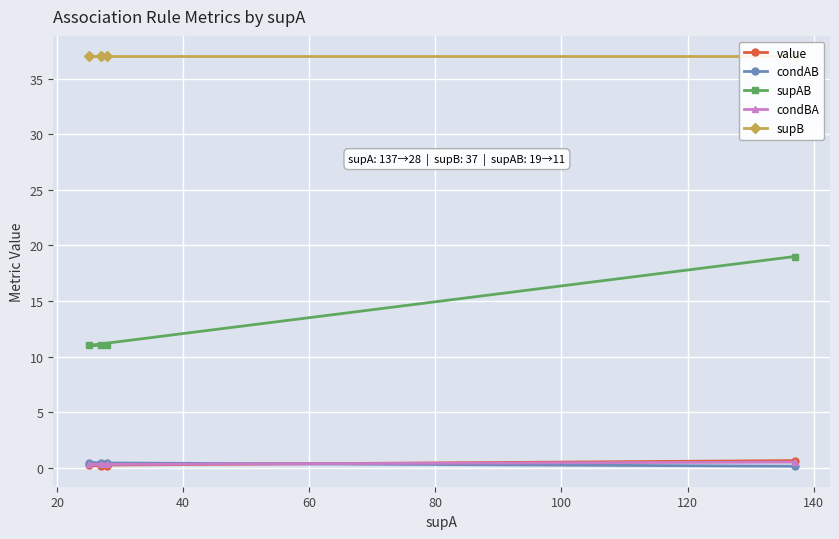

What is the lowest value of the supAB series?

11.0